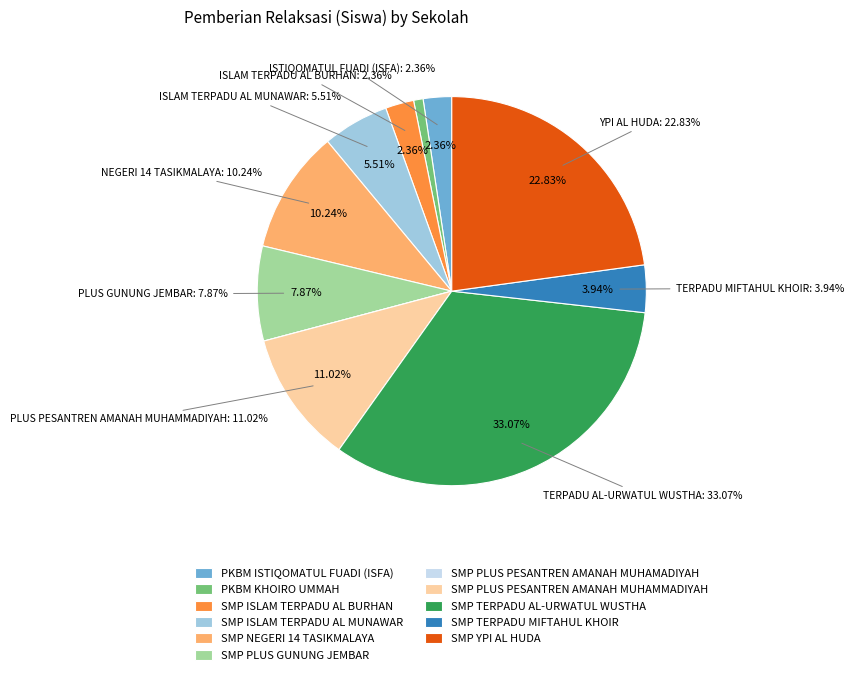

The SMP TERPADU AL-URWATUL WUSTHA slice represents 33% of the pie. True or false?

True